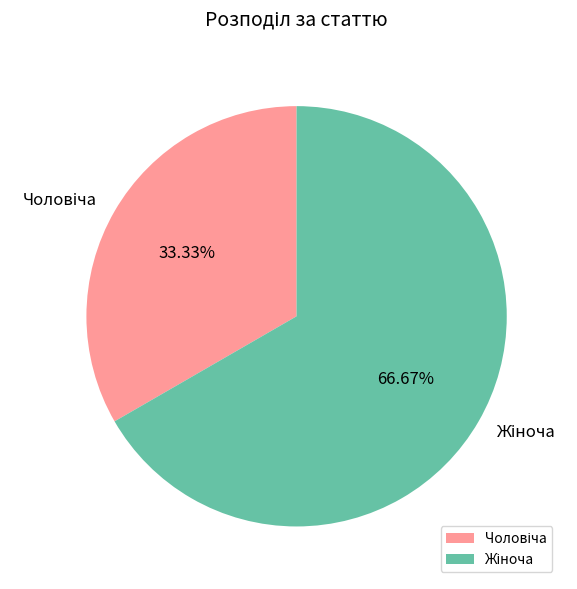

How many slices are in this pie chart?

2